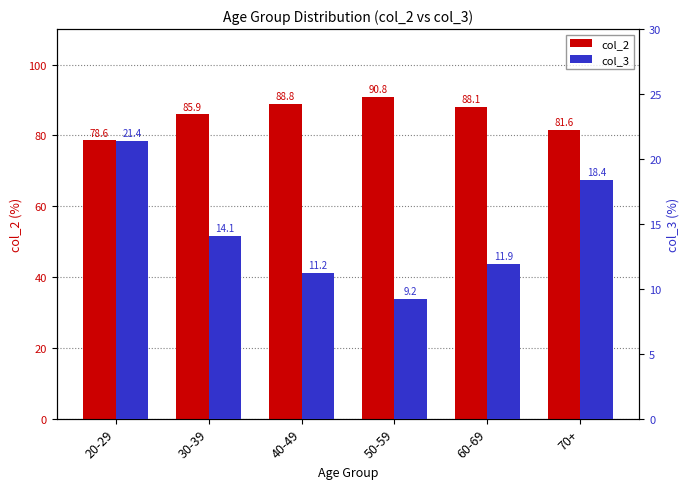

Is it true that col_2 equals 88.8 at 40-49?

True